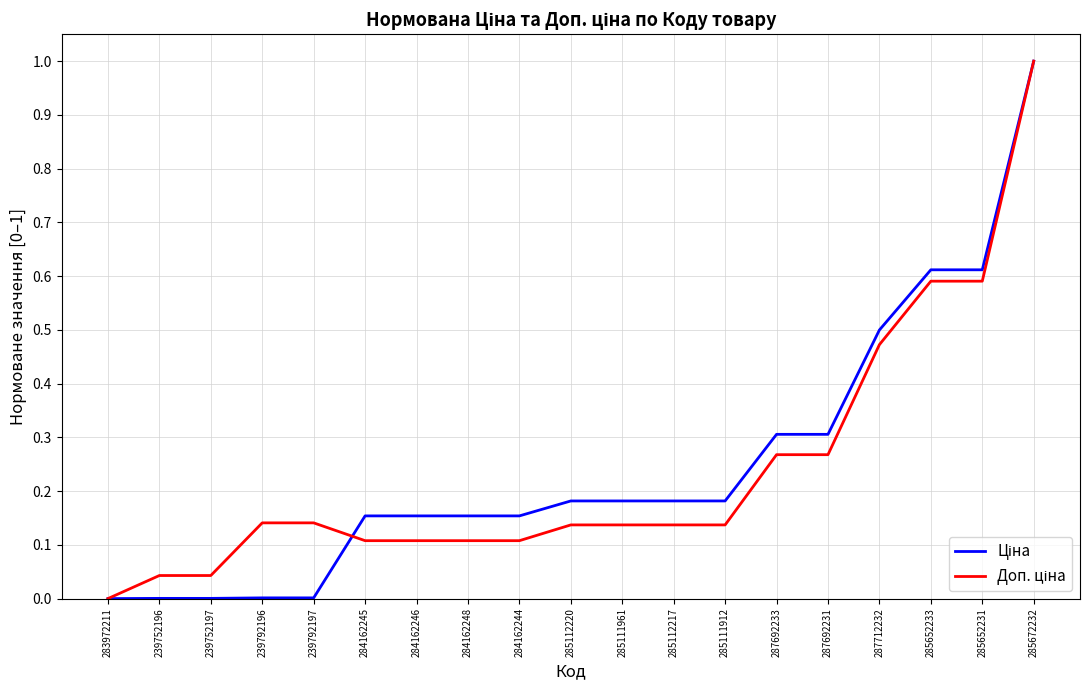

What position from the left is 287692231?

15